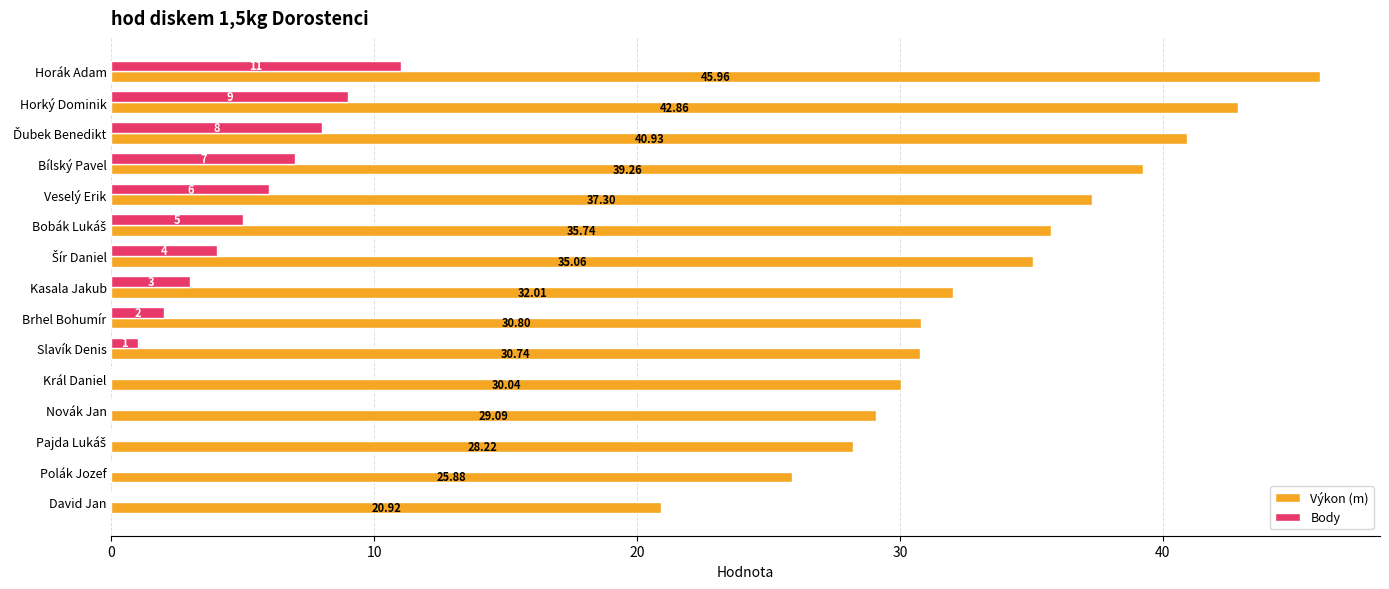

What is the sum of all Body values?

56.0